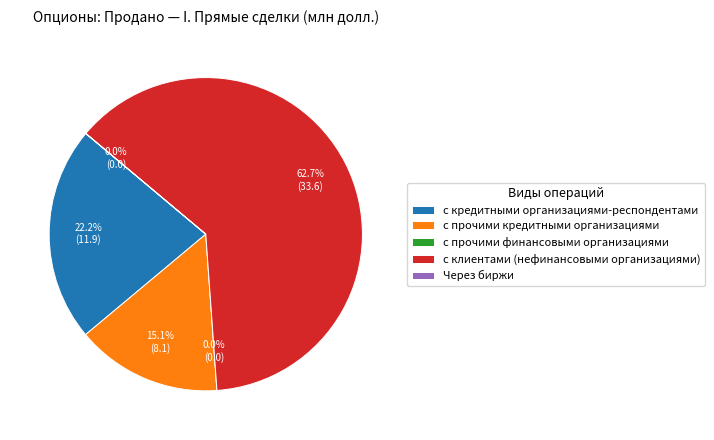

Which category has the biggest portion of the pie?

с клиентами (нефинансовыми организациями)